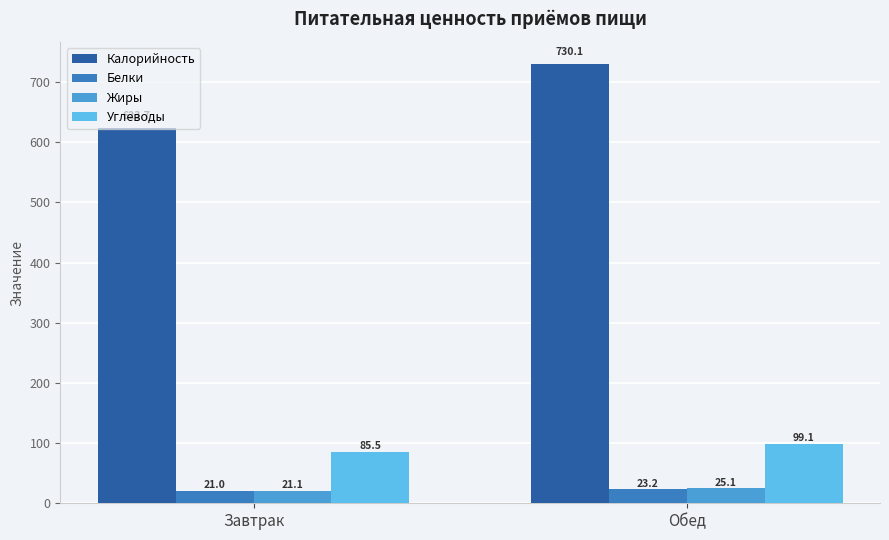

Which category has the highest value in the Жиры series?

Обед